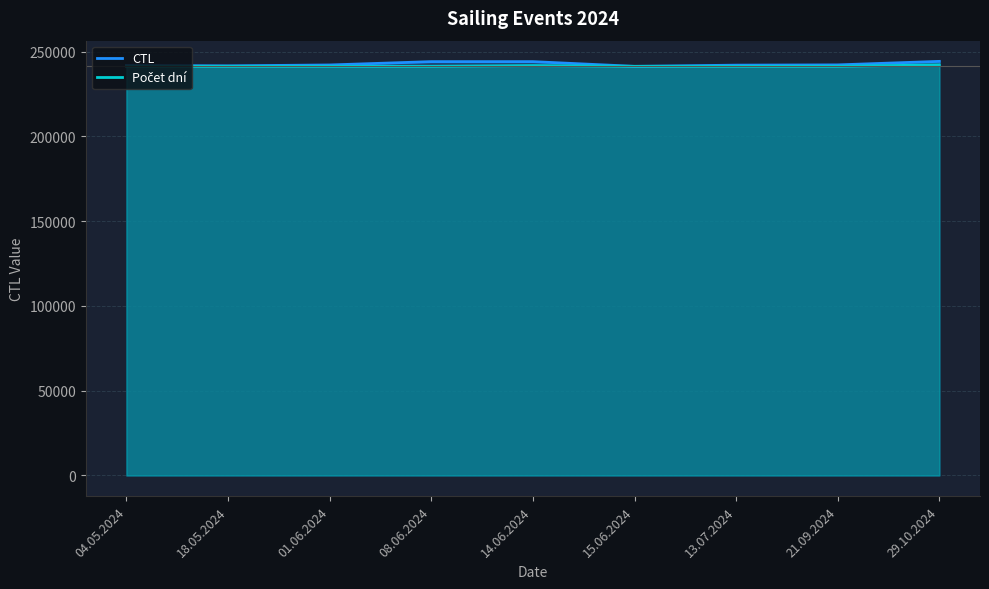

How many data points in CTL are less than 242117?

4